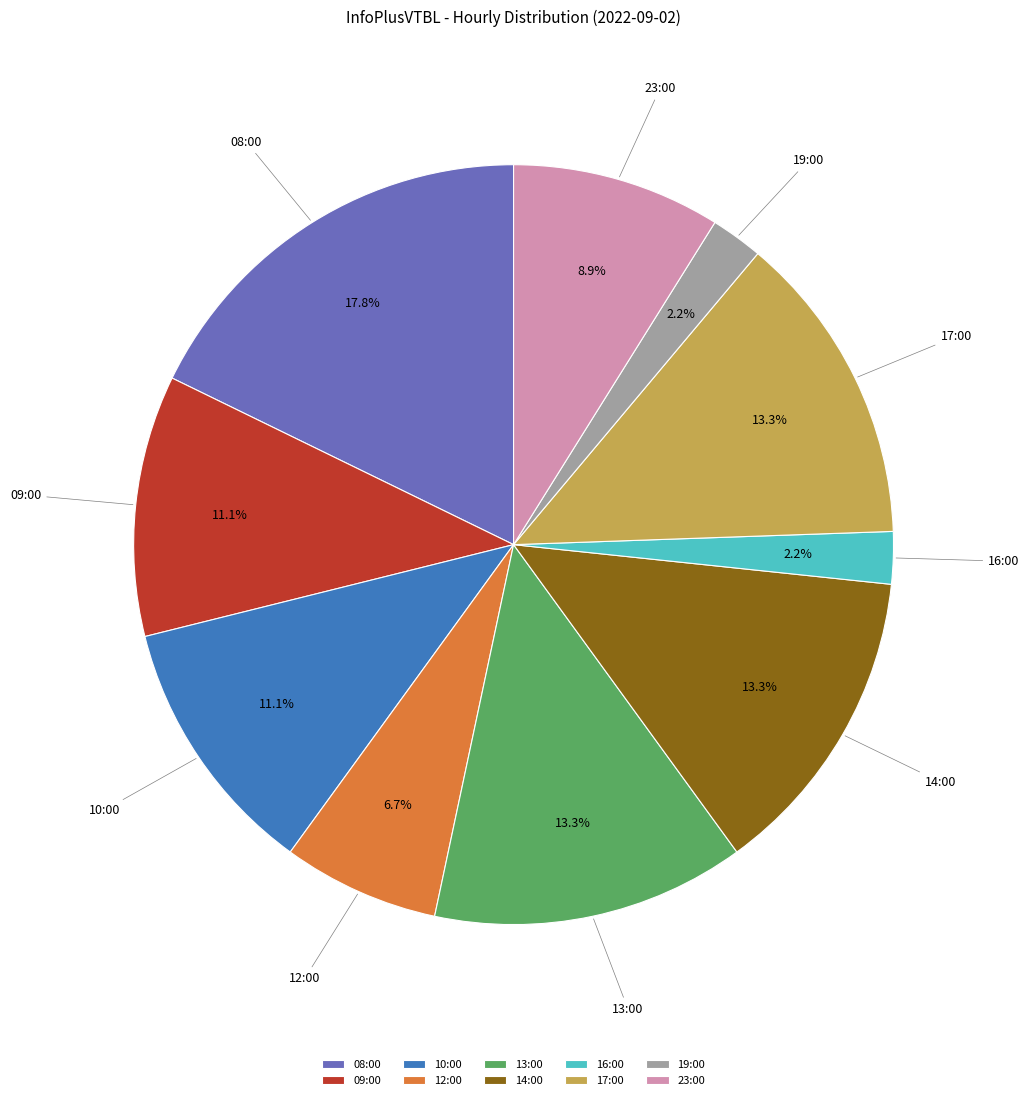

Approximately how many times larger is the value at 23:00 compared to 13:00?

0.7